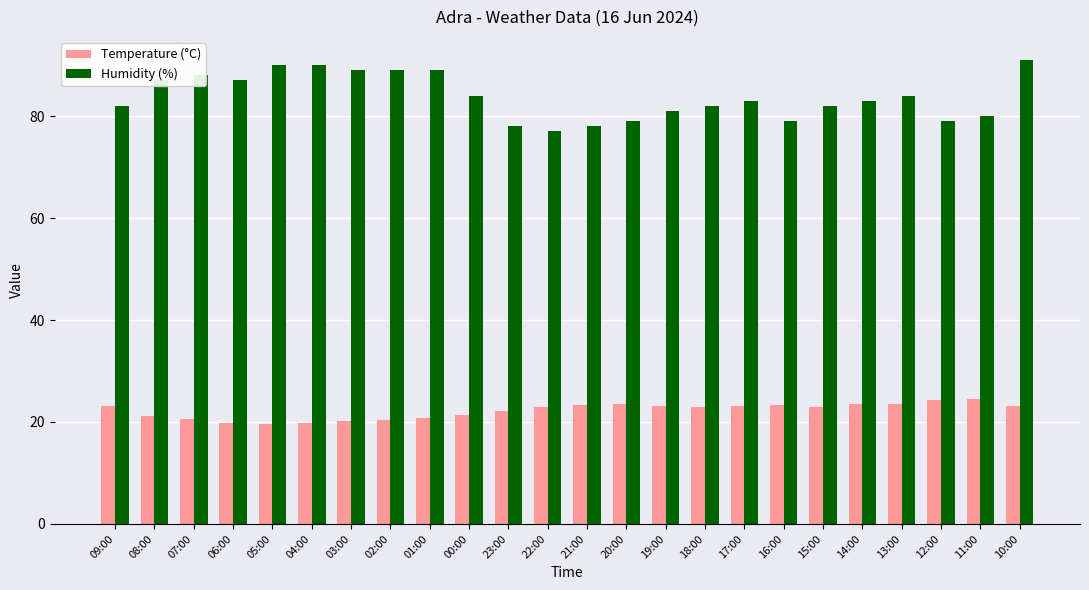

What is the difference between the Temperature (°C) values at 04:00 and 21:00?

3.5